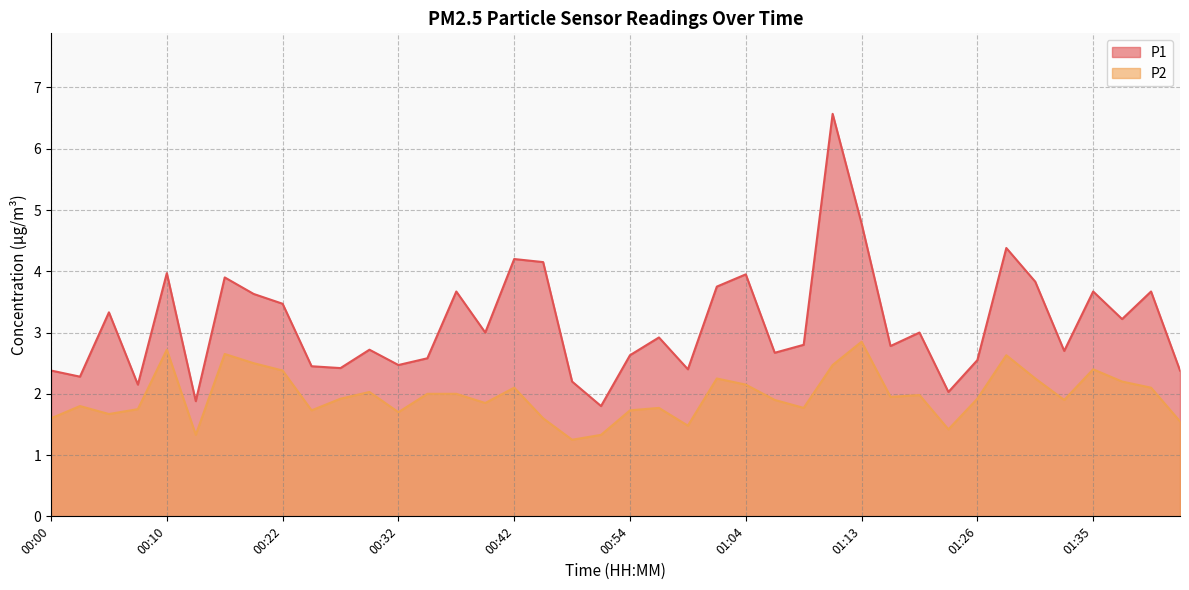

Is the value of P1 at 00:42 greater than the value of P2 at 00:25?

Yes